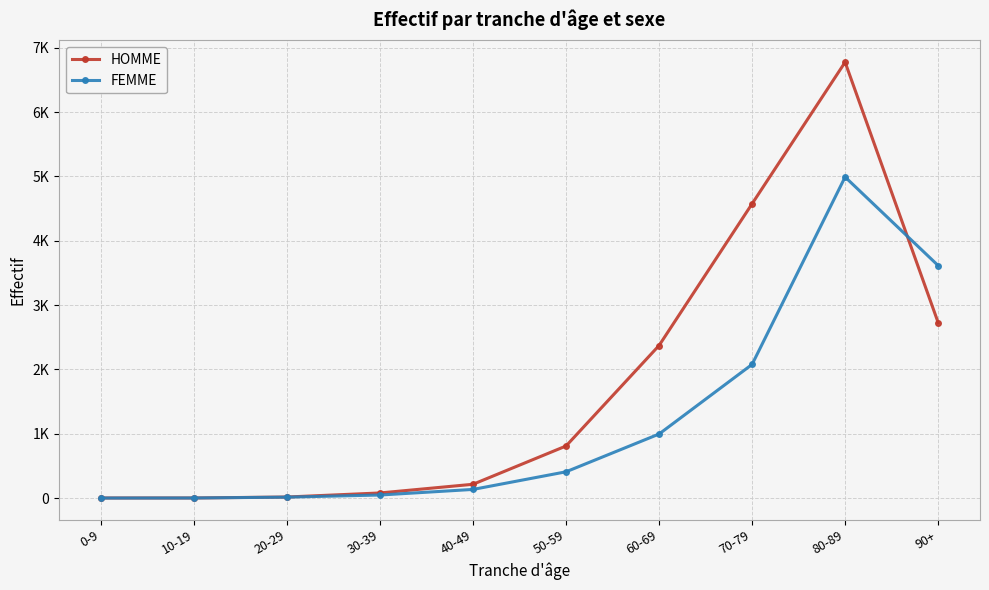

Does the chart display data point markers on the line(s)?

Yes